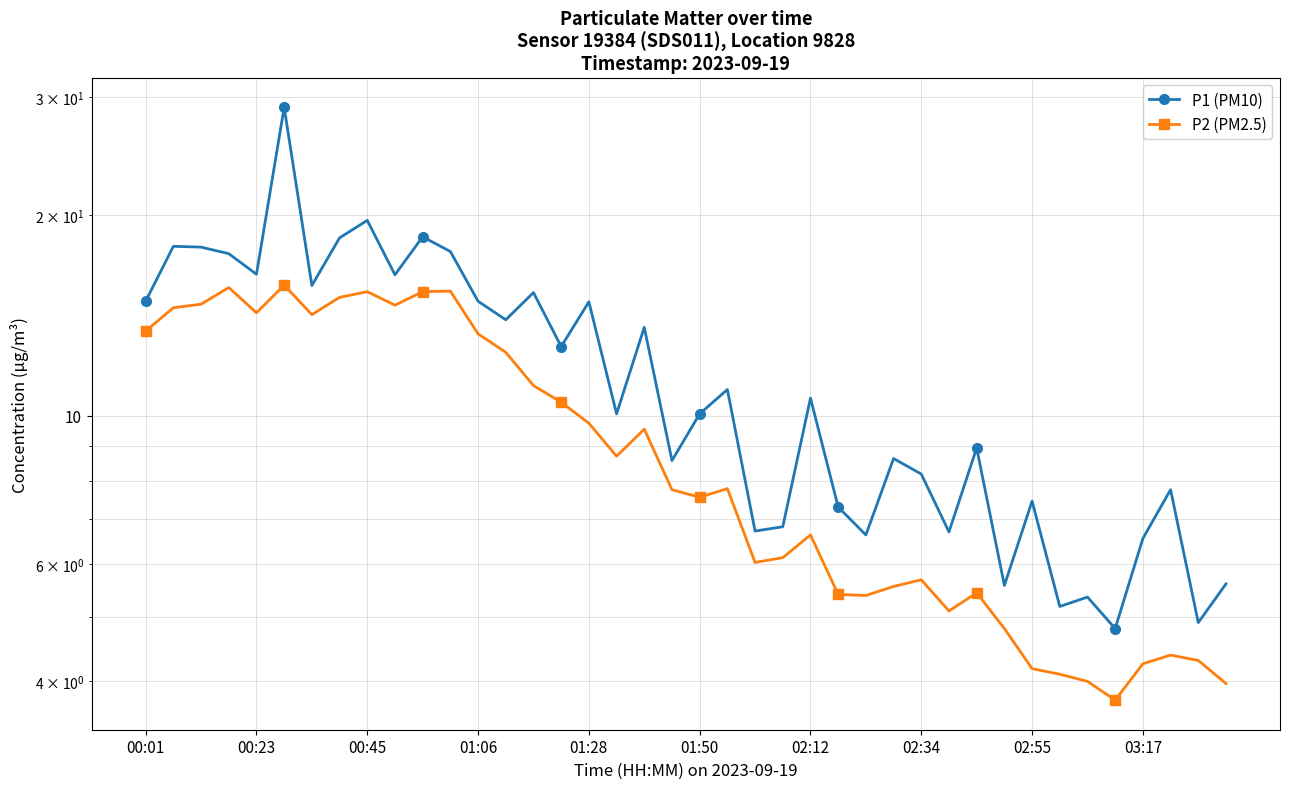

What are all the series names shown in the legend?

P1 (PM10), P2 (PM2.5)